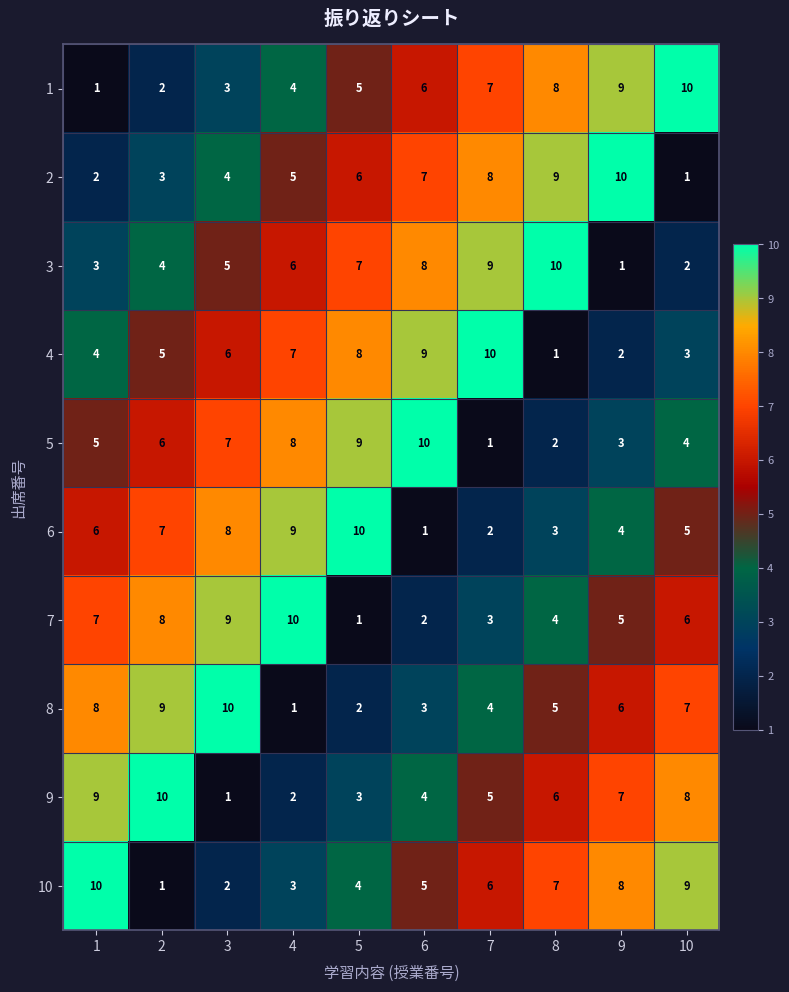

True or false: 4 has a value of 8 at 5.

True